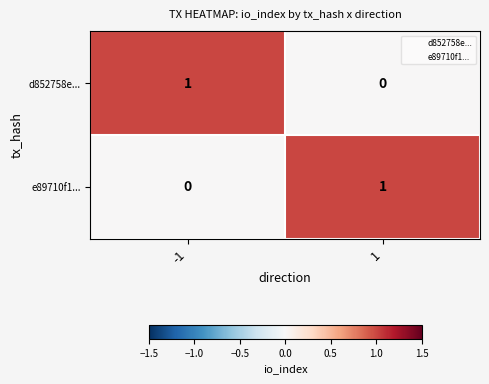

Reading left to right, what are all the values shown in this chart?

d852758e...: 1	0
e89710f1...: 0	1